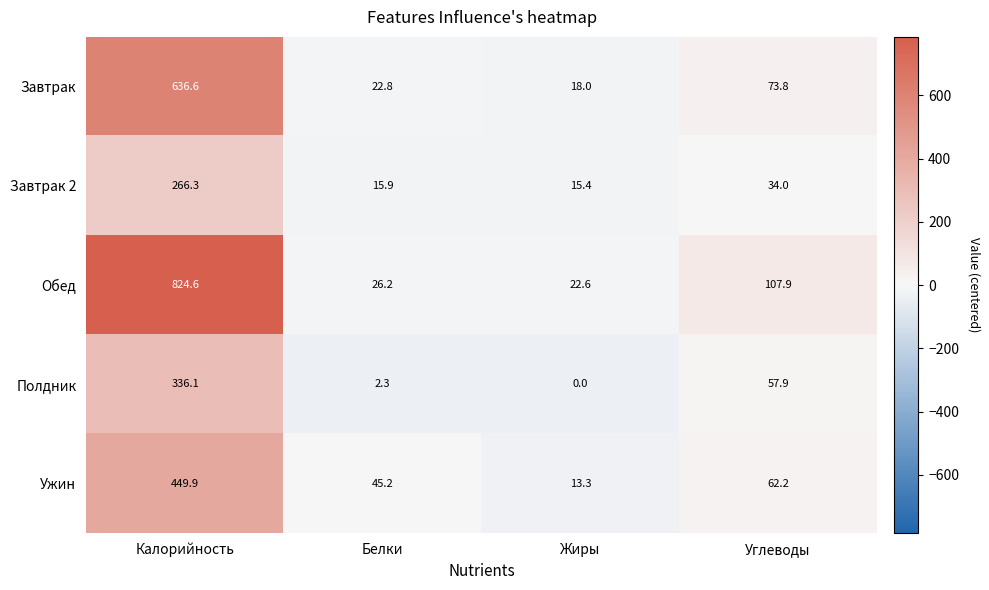

How many values in the Завтрак 2 series are below 34?

2